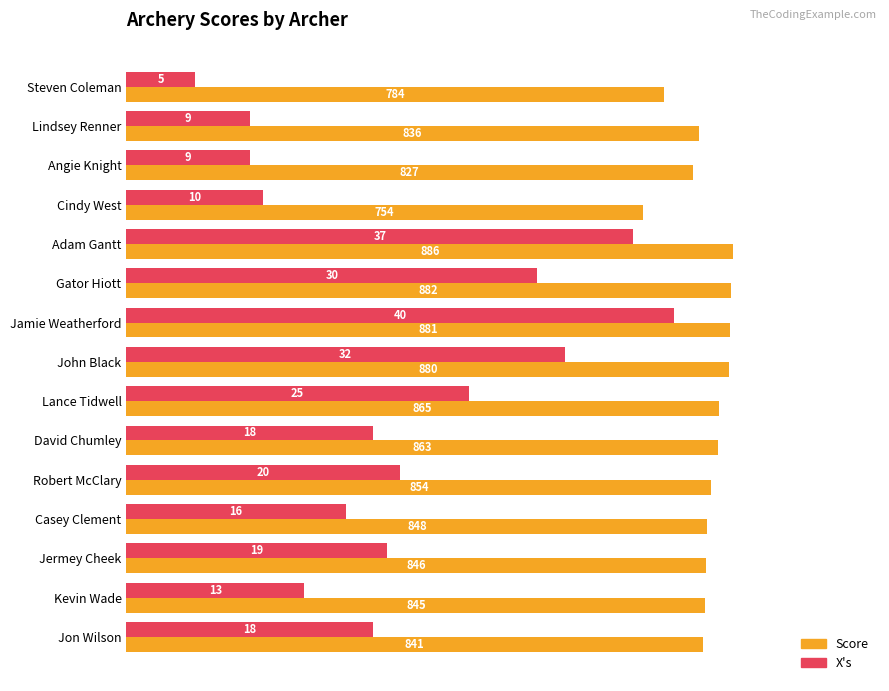

What are all the series names shown in the legend?

Score, X's